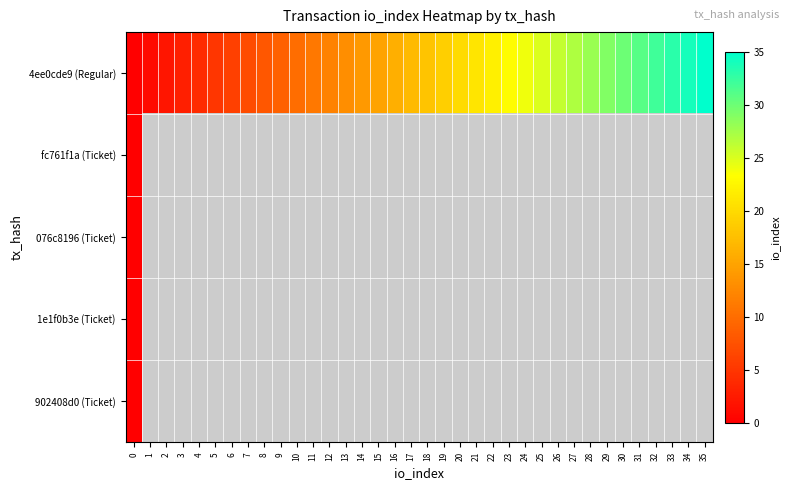

List the series in order of their peak value, lowest first.

fc761f1a (Ticket), 076c8196 (Ticket), 1e1f0b3e (Ticket), 902408d0 (Ticket), 4ee0cde9 (Regular)